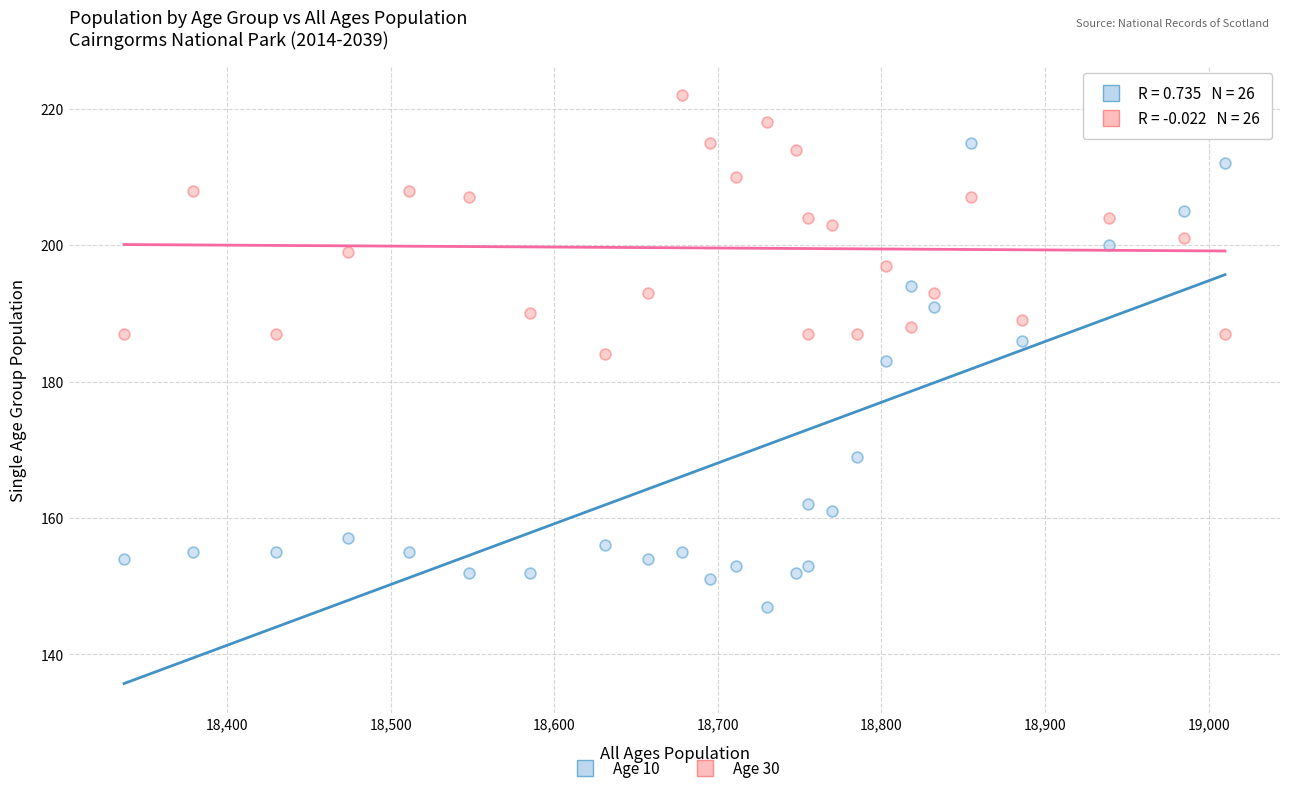

Across all data points, what is the range of Y values (max minus min)?

75